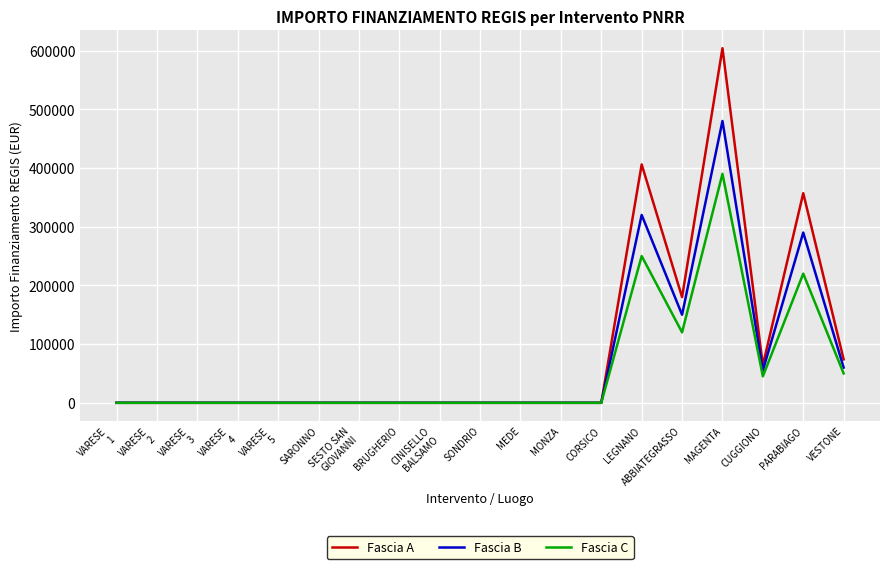

Where is Fascia C nearest to the value 195000?

PARABIAGO